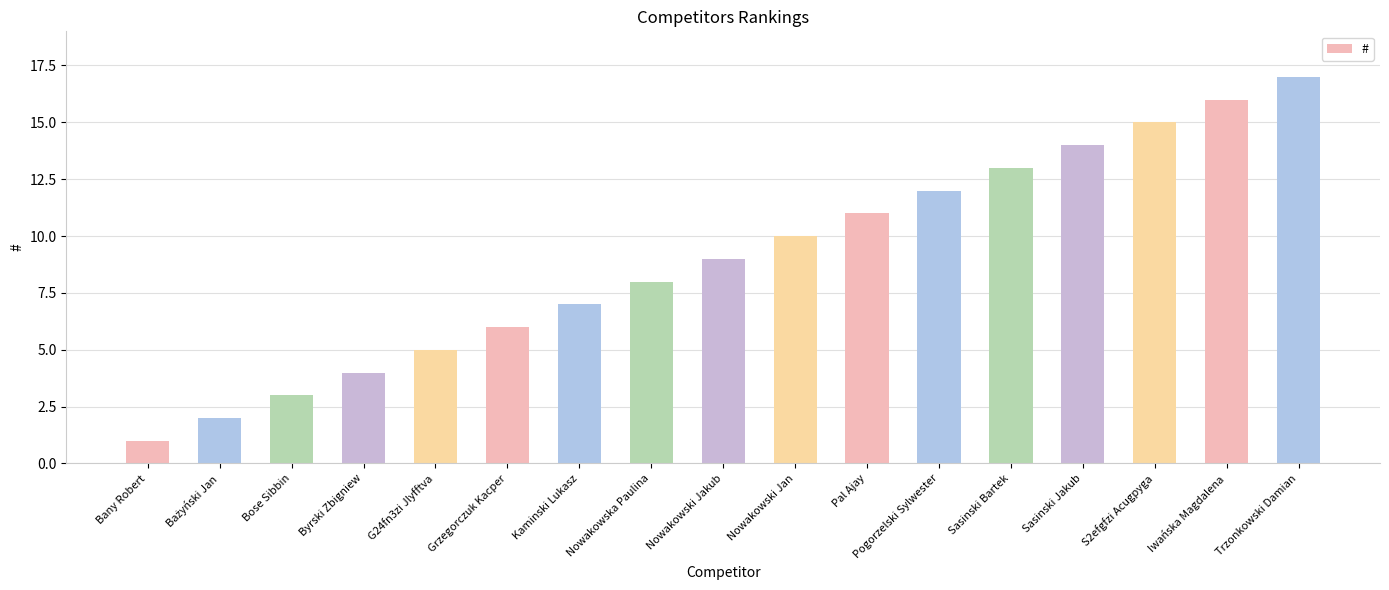

Reading right to left, list all the values displayed in this chart.

17	16	15	14	13	12	11	10	9	8	7	6	5	4	3	2	1